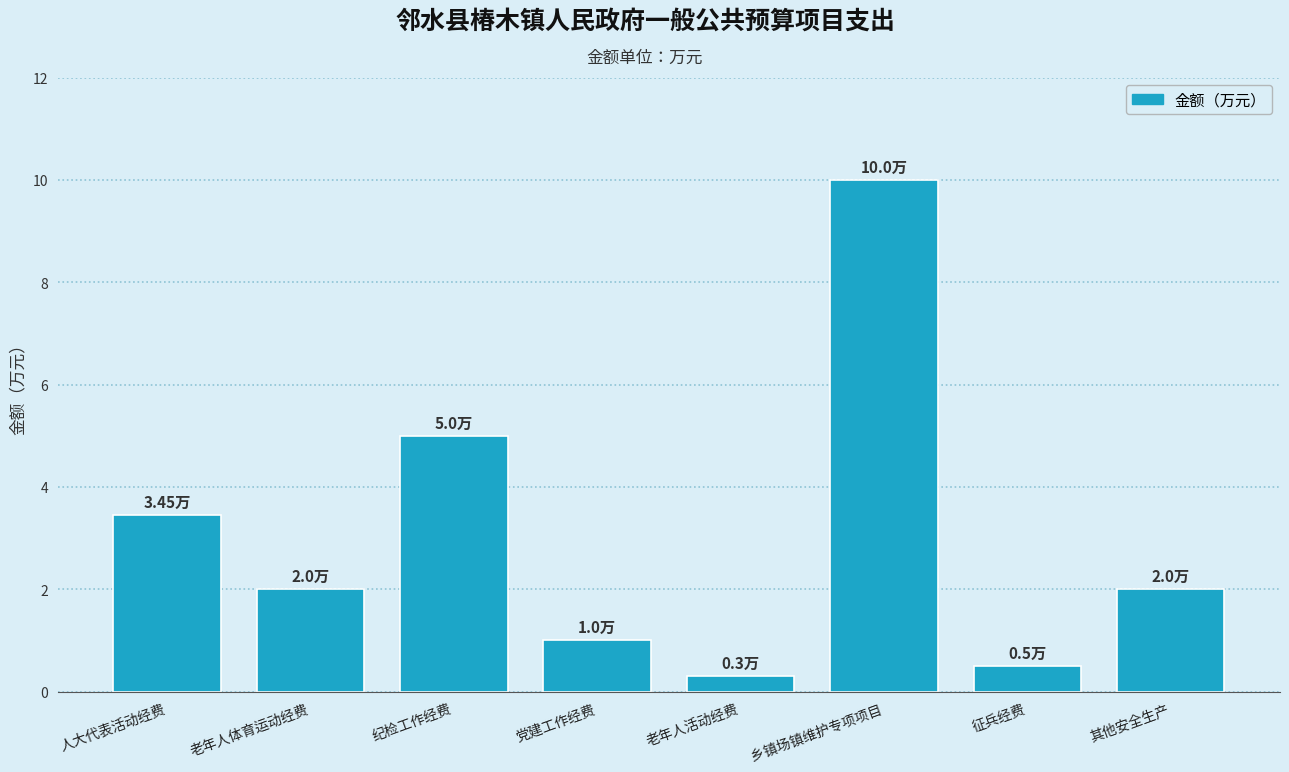

What is the difference between the values at 老年人活动经费 and 其他安全生产?

1.7